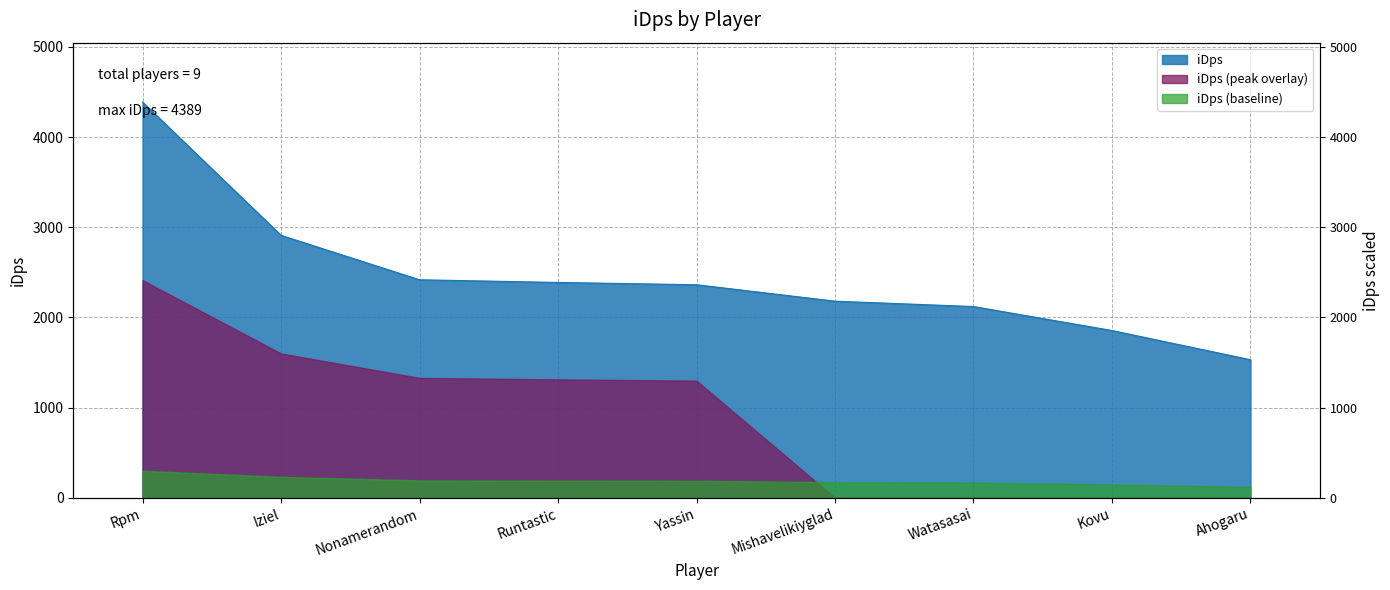

Does the chart display data point markers on the line(s)?

No